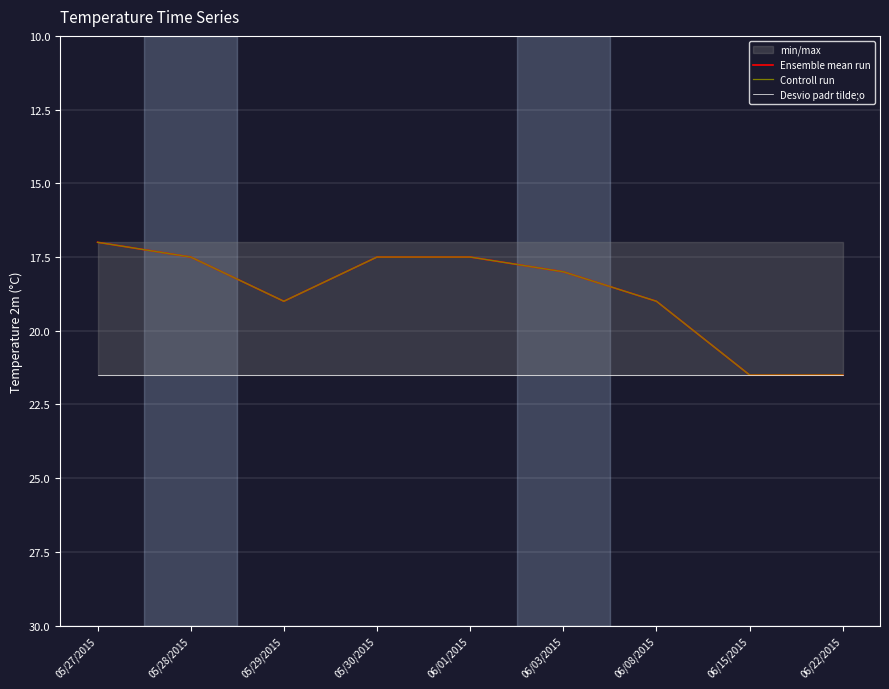

Reading right to left, what are all the values shown in this chart?

Ensemble mean run: 06/22/2015=21.5	06/15/2015=21.5	06/08/2015=19.0	06/03/2015=18.0	06/01/2015=17.5	05/30/2015=17.5	05/29/2015=19.0	05/28/2015=17.5	05/27/2015=17.0
Controll run: 06/22/2015=21.5	06/15/2015=21.5	06/08/2015=19.0	06/03/2015=18.0	06/01/2015=17.5	05/30/2015=17.5	05/29/2015=19.0	05/28/2015=17.5	05/27/2015=17.0
Desvio padr tilde;o: 06/22/2015=21.5	06/15/2015=21.5	06/08/2015=21.5	06/03/2015=21.5	06/01/2015=21.5	05/30/2015=21.5	05/29/2015=21.5	05/28/2015=21.5	05/27/2015=21.5